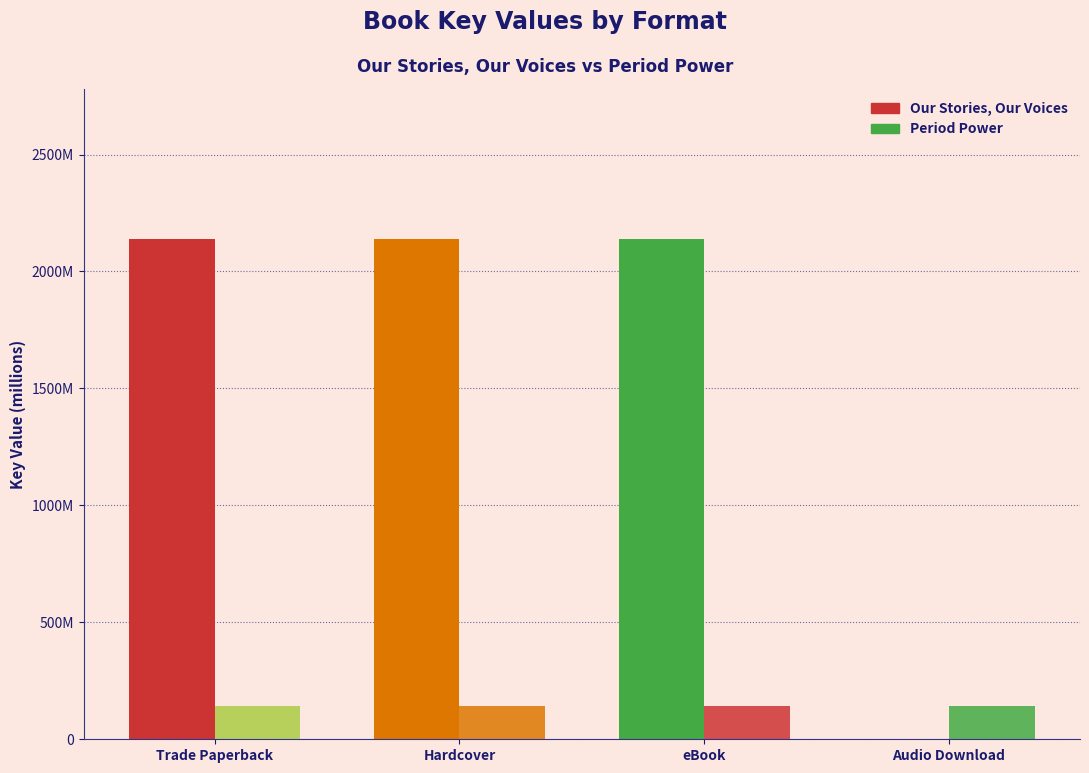

Which series has the largest range (max minus min)?

Our Stories, Our Voices